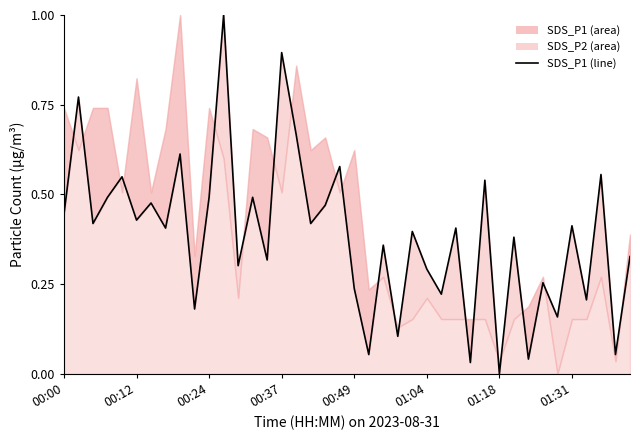

How many lines are shown in the chart?

1